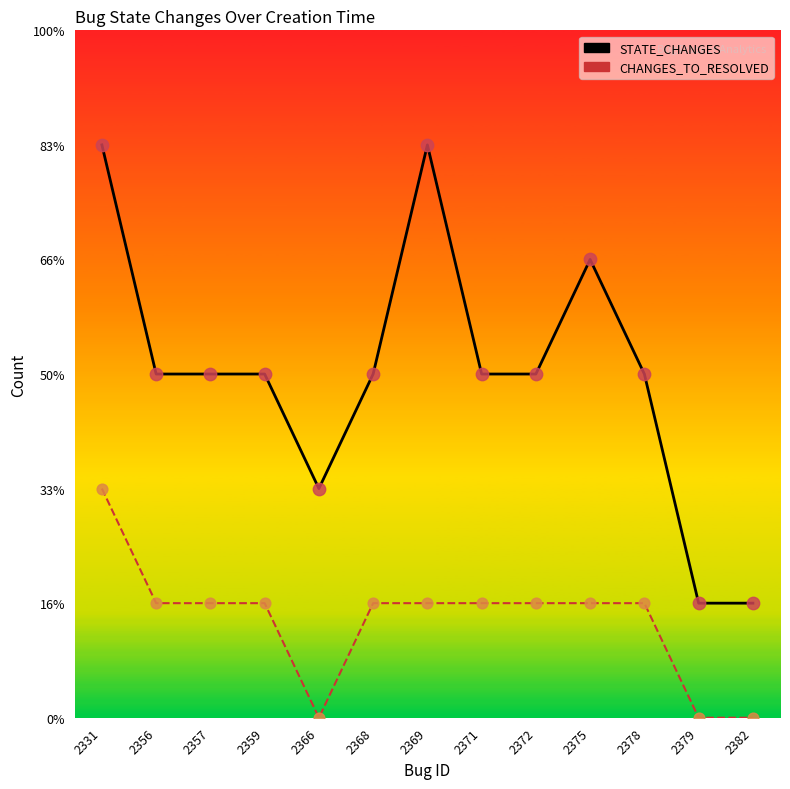

Which series has the largest Y range (max minus min)?

STATE_CHANGES